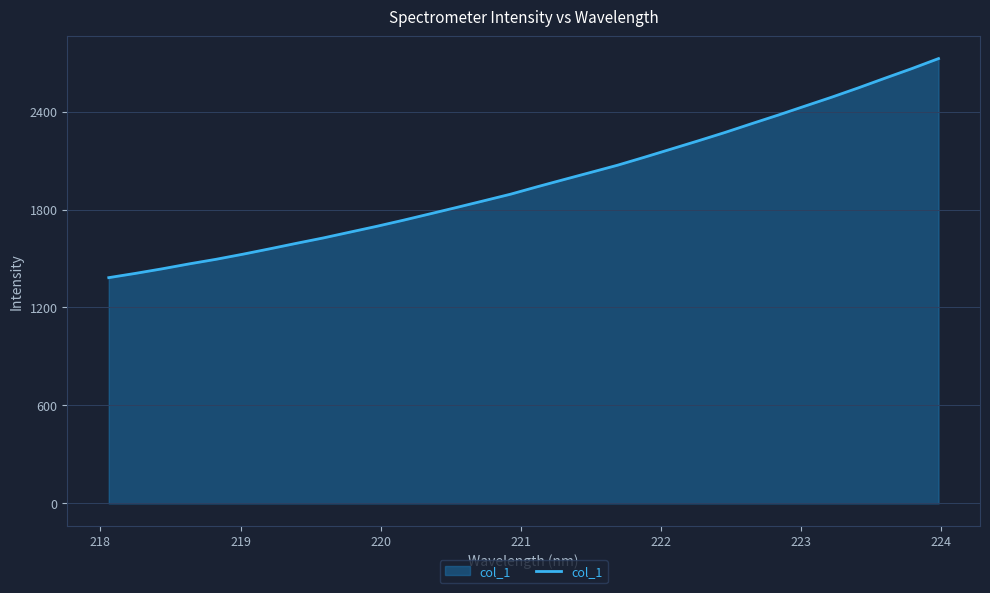

What is the minimum value shown in the chart?

1382.7